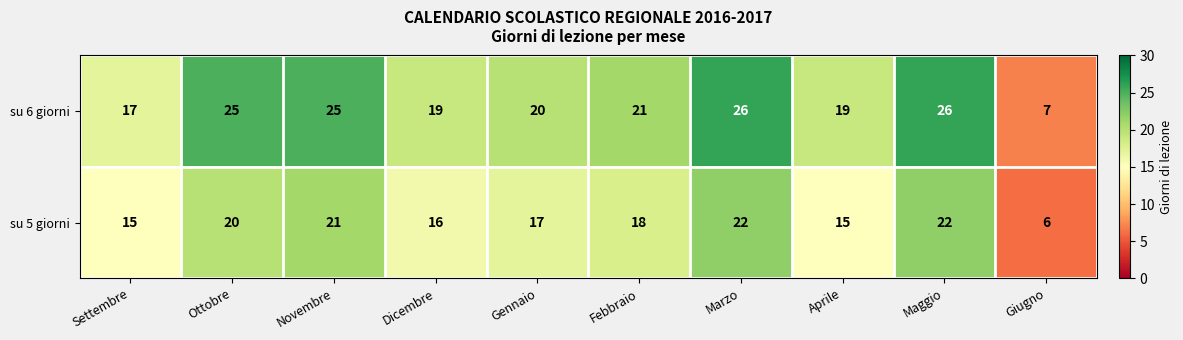

Which series has the widest spread of values?

su 6 giorni